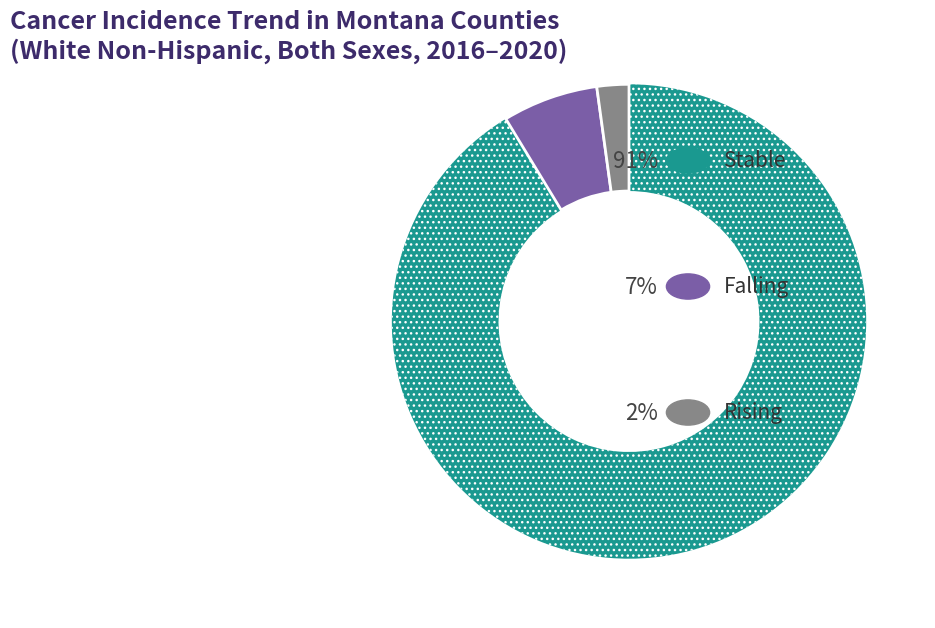

Is there any slice that represents more than half of the pie?

Yes